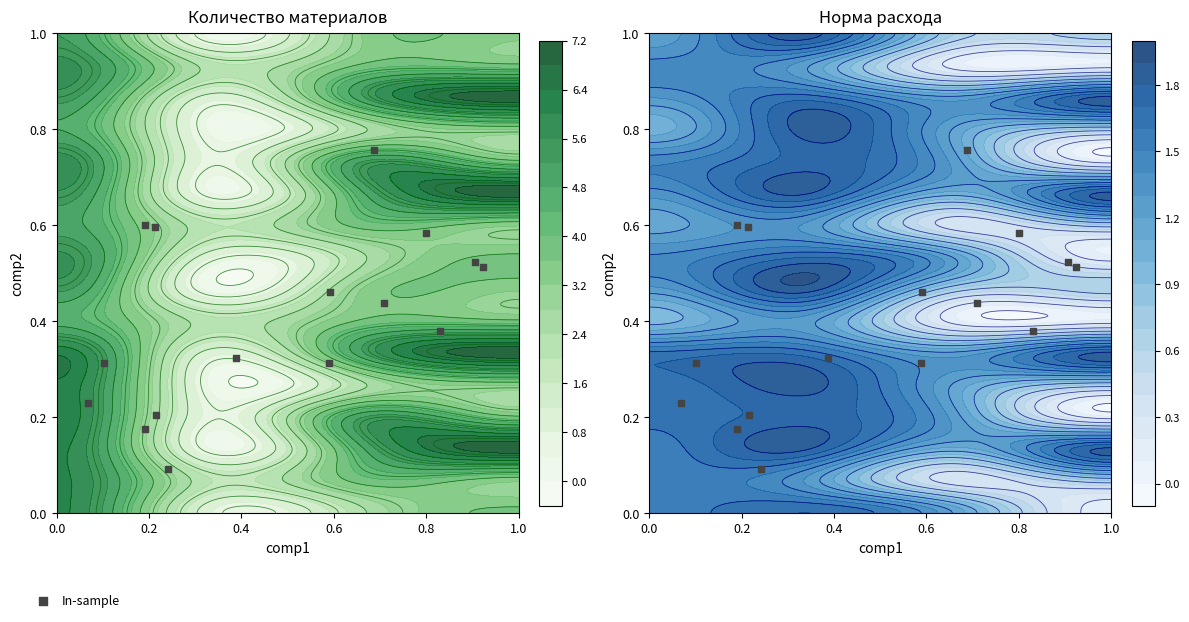

Is it true that the value at 0.8 is 0.3?

False